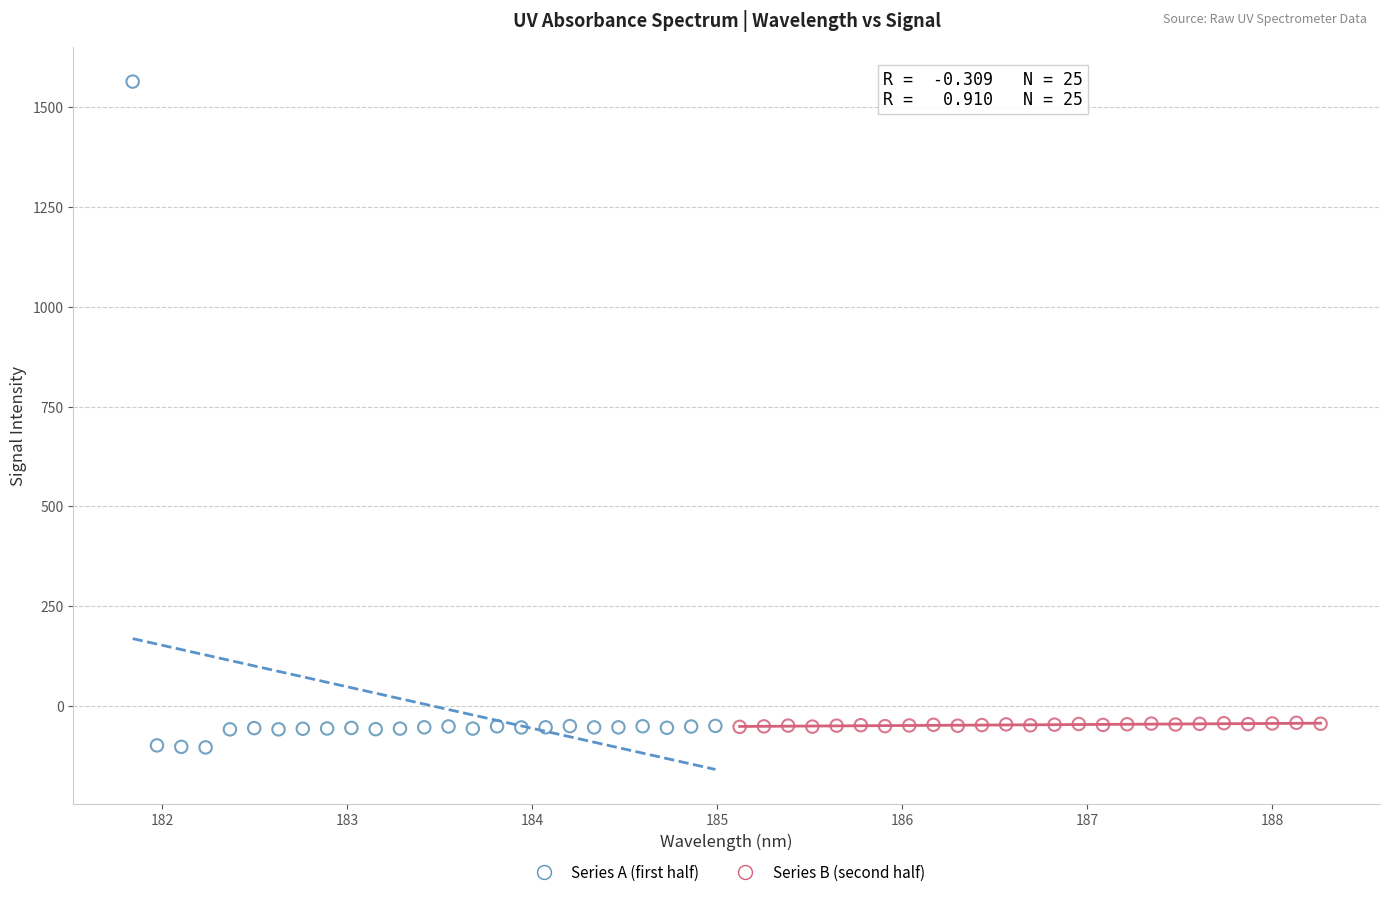

Which series contains the highest Y value?

Series A (first half)